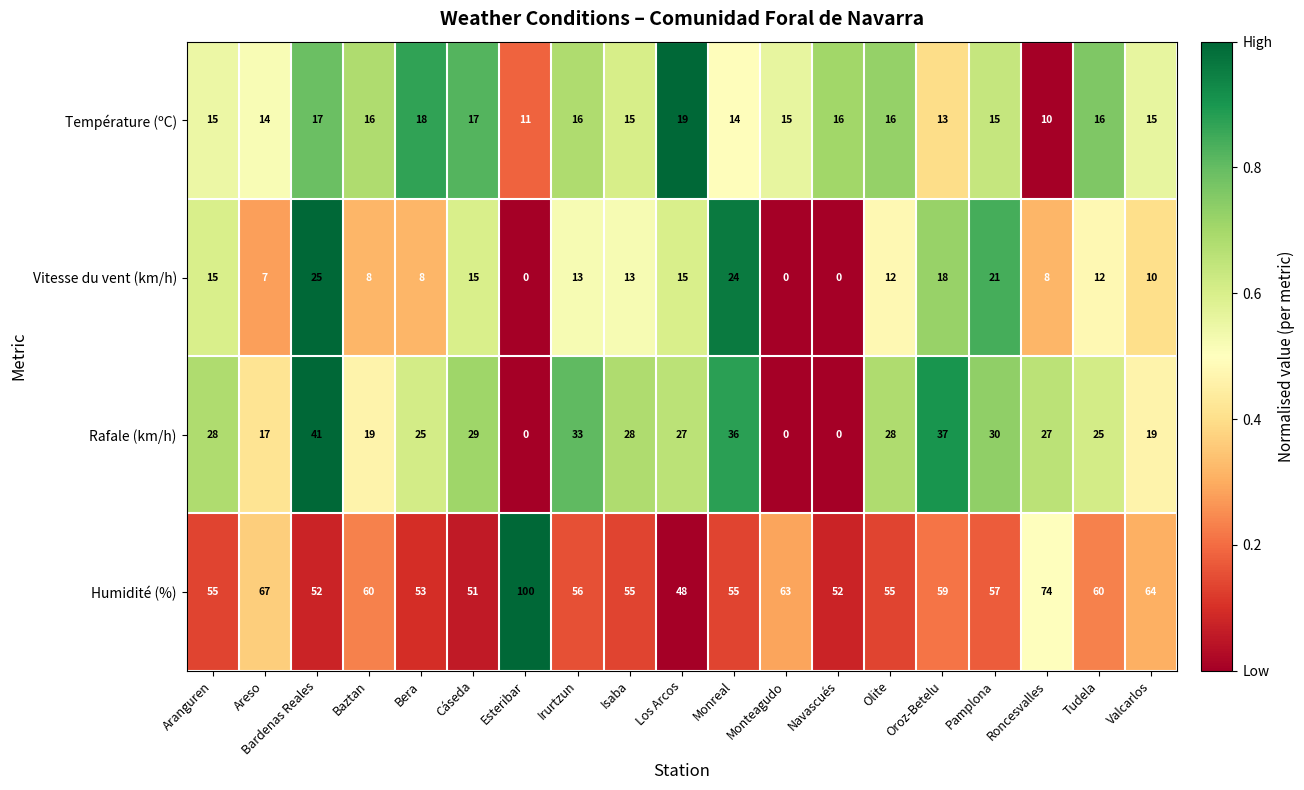

What is the difference between the highest and lowest values at Bera?

45